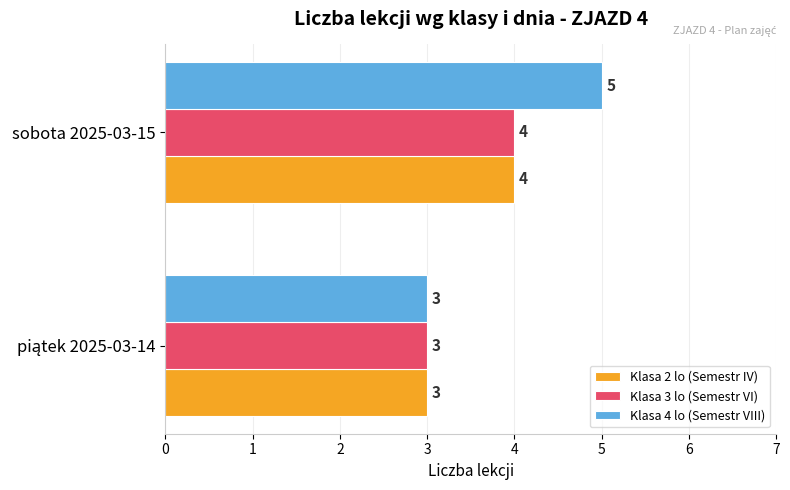

What is the difference between the maximum and minimum values in the Klasa 2 lo (Semestr IV) series?

1